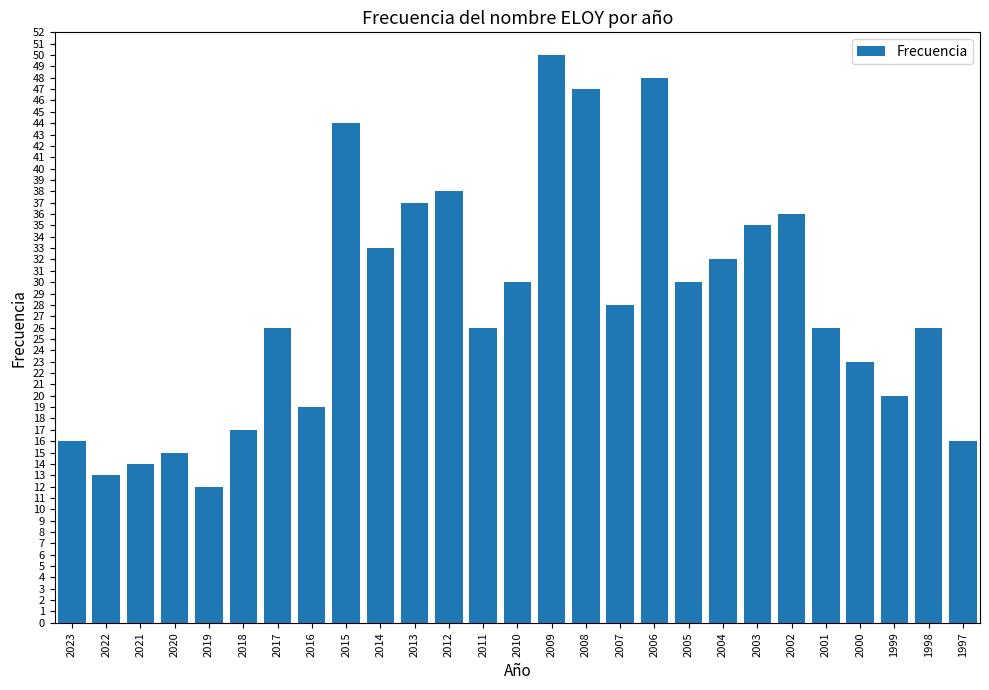

Between 2002 and 2019, which is larger?

2002